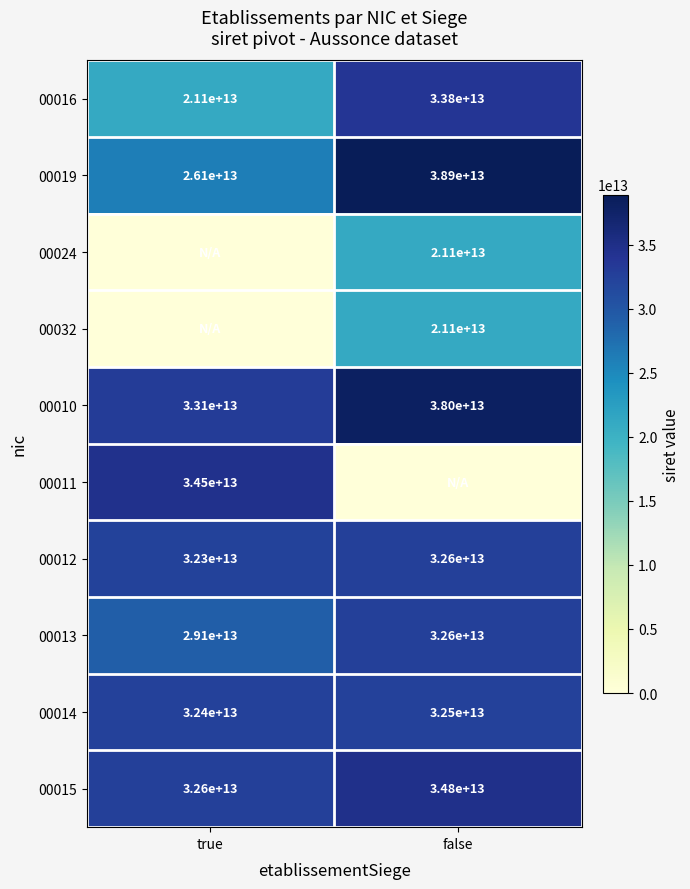

The 00010 series shows 38000000000000 at false. True or false?

True